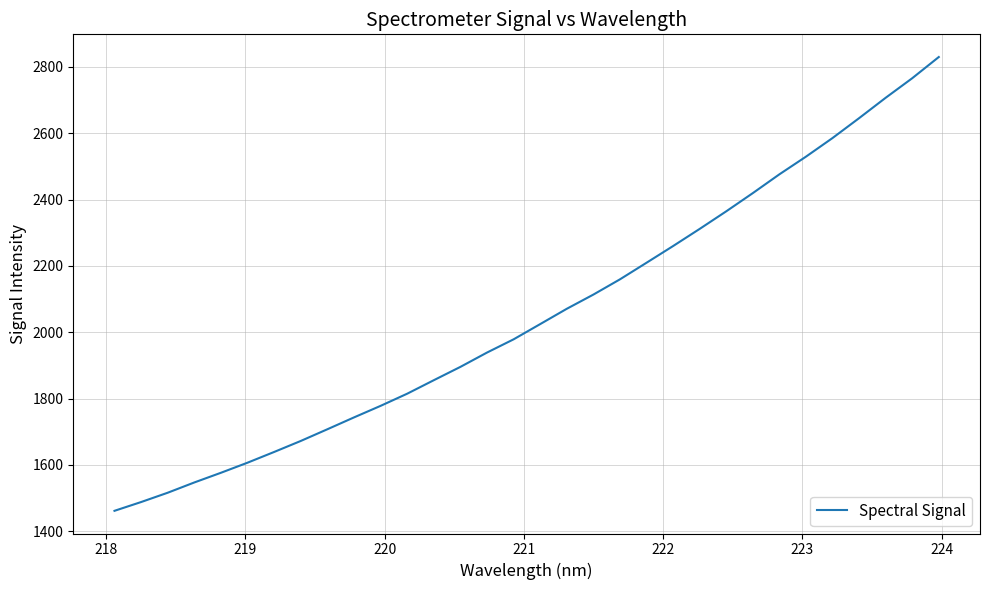

What is the minimum value shown in the chart?

1461.9